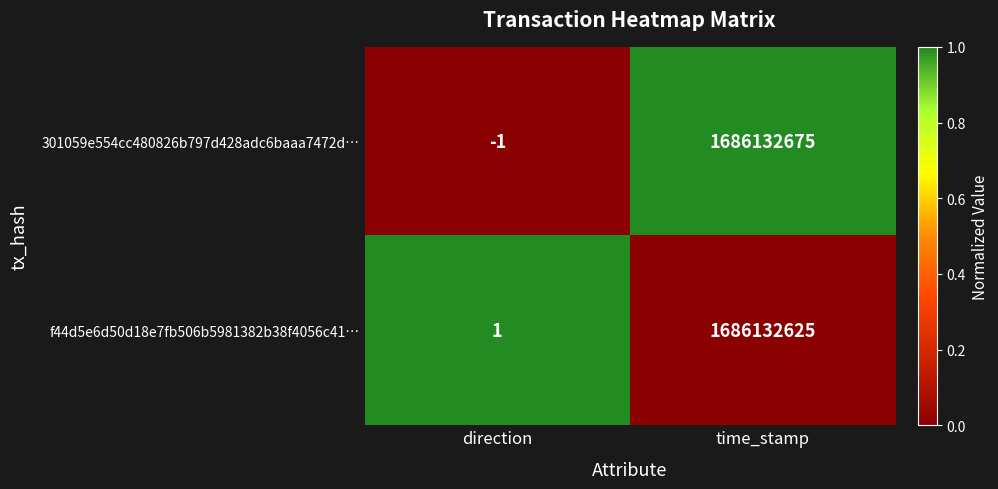

Which series changed the most between direction and time_stamp?

301059e554cc480826b797d428adc6baaa7472d…